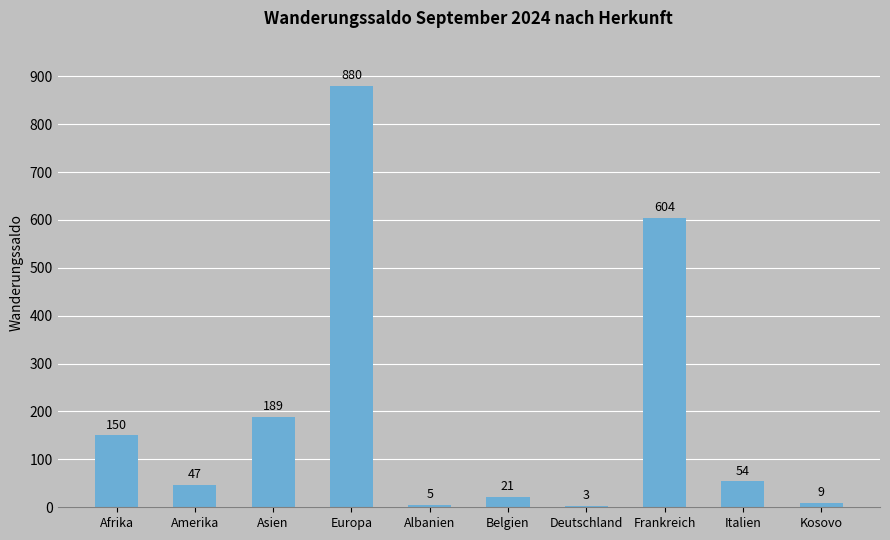

True or false: the data shows 22 at Italien.

False